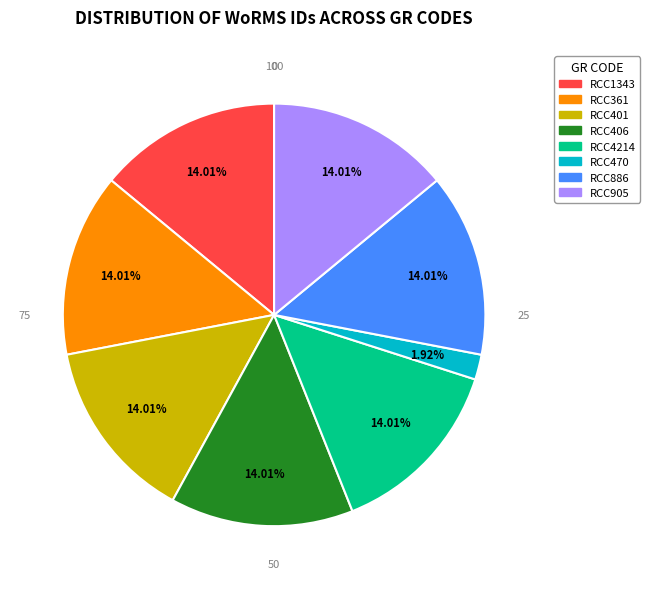

True or false: RCC1343 accounts for 14% of the total.

True